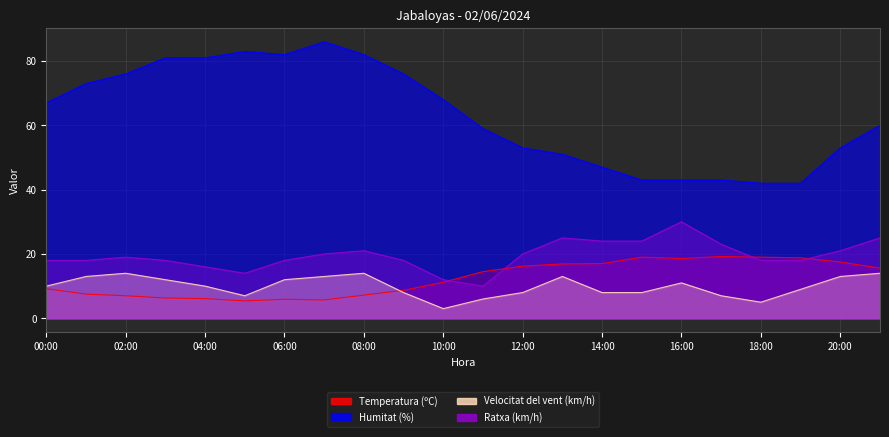

At how many categories does at least one series exceed 57?

13